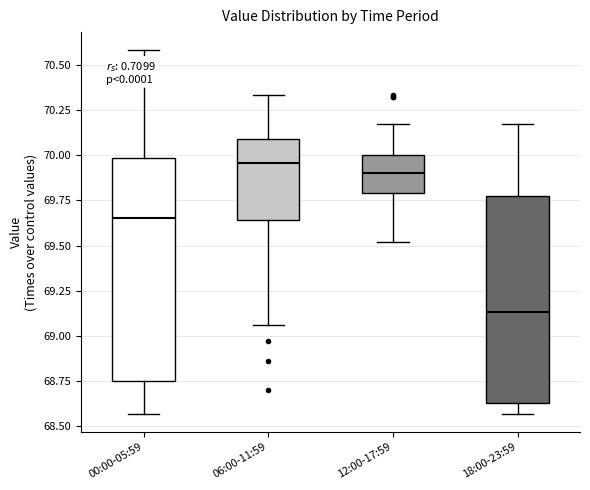

Reading left to right, transcribe this box plot: for each box, give where its median line is, the range the box spans, and where its two whiskers end, as read against the y-axis. The values are not printed on the chart, so give them approximately, as read against the axis.

00:00-05:59: median 69.65, box 68.75 to 70.00, whiskers 68.55 to 70.60
06:00-11:59: median 69.95, box 69.65 to 70.10, whiskers 69.05 to 70.35
12:00-17:59: median 69.90, box 69.80 to 70.00, whiskers 69.50 to 70.15
18:00-23:59: median 69.15, box 68.65 to 69.80, whiskers 68.55 to 70.15